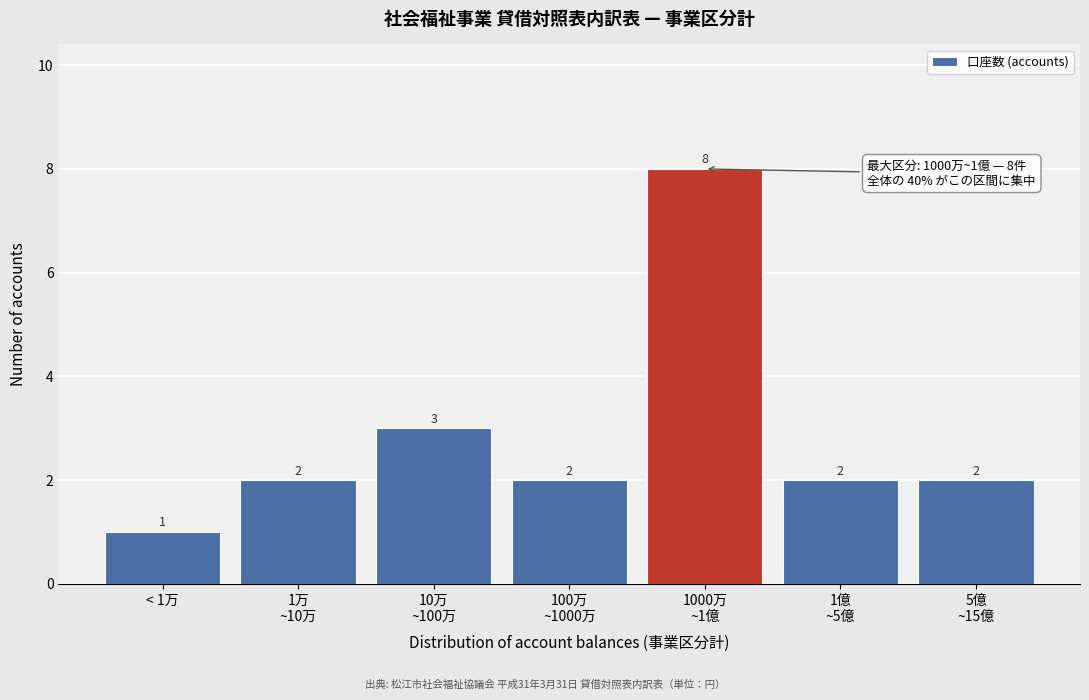

Reading left to right, transcribe all the data shown in this chart.

1	2	3	2	8	2	2